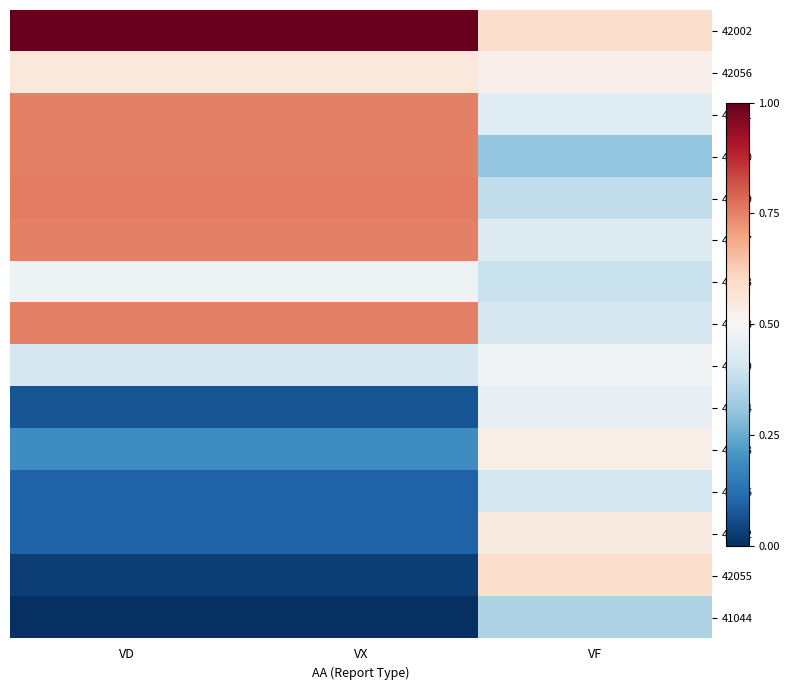

At which category is the sum across all series the highest?

VF